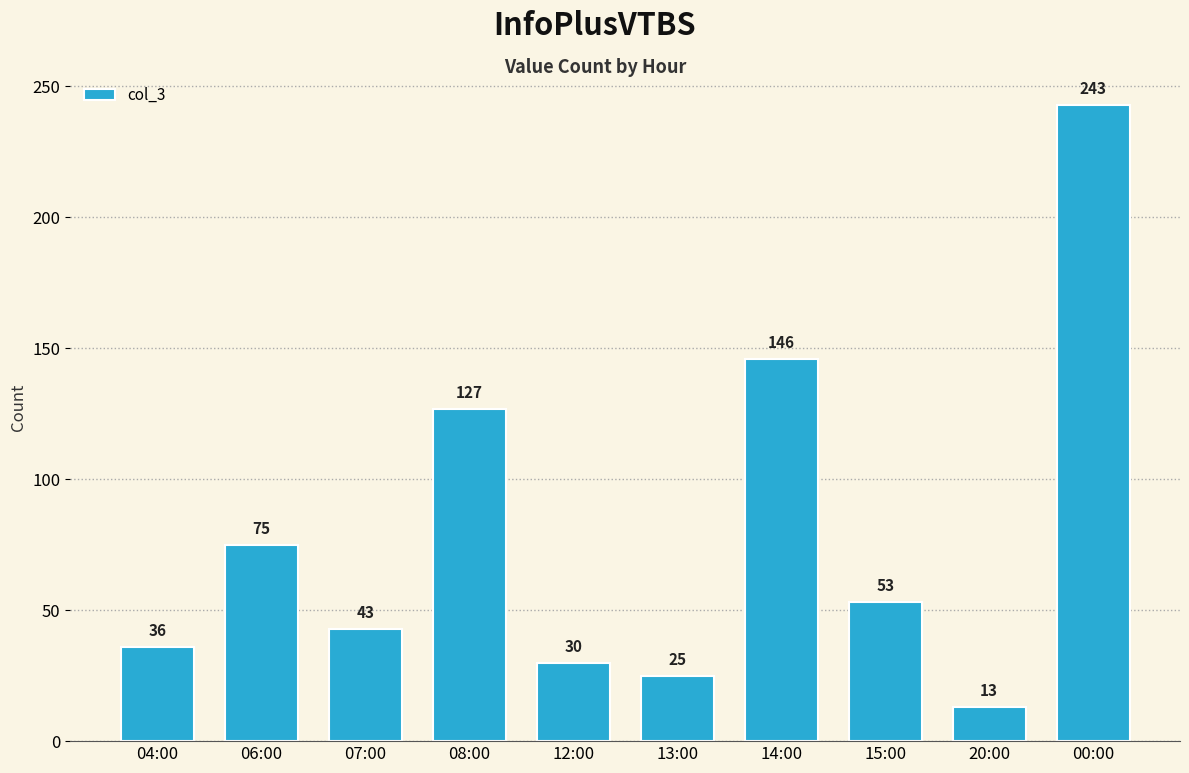

What is the label of the 8th bar from the right?

07:00